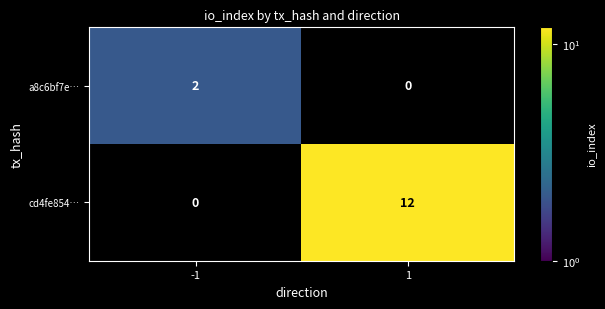

Rank the categories by cd4fe854… value from lowest to highest.

-1, 1